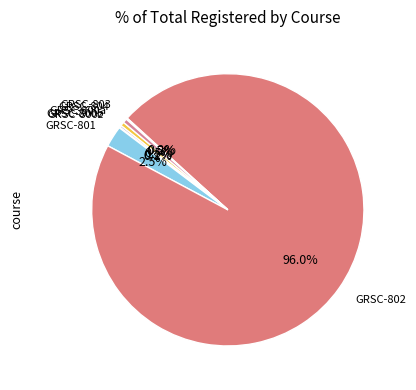

Is GRSC-802 the majority of the pie?

Yes